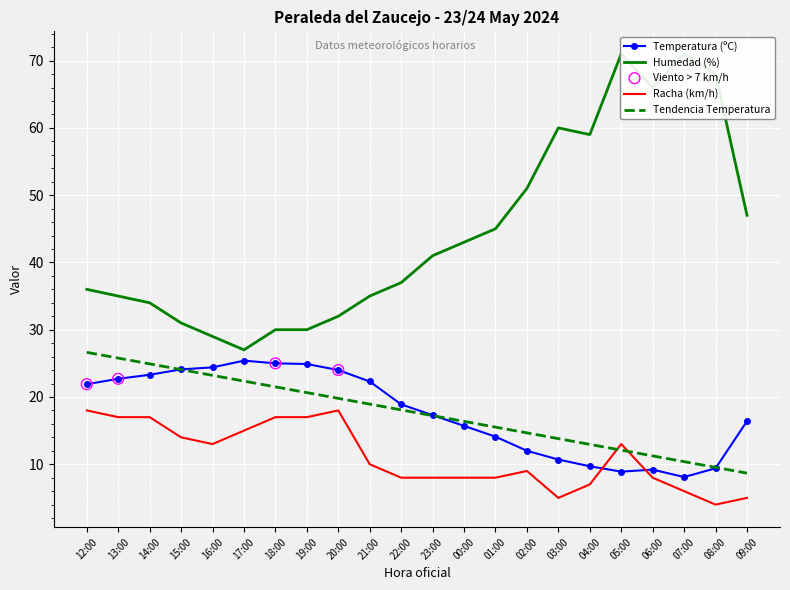

Which series reaches the maximum Y coordinate?

Humedad (%)